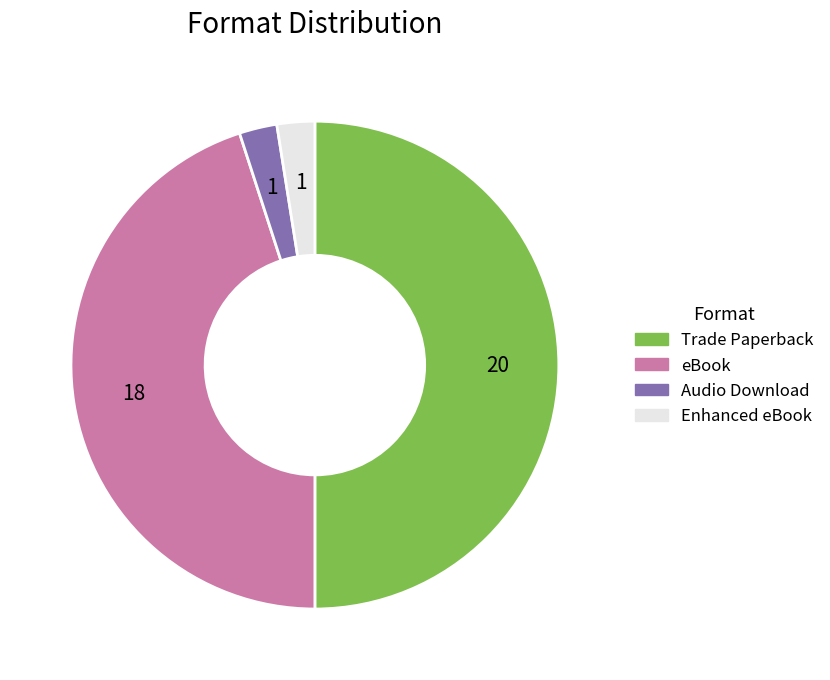

True or false: eBook accounts for 45% of the total.

True